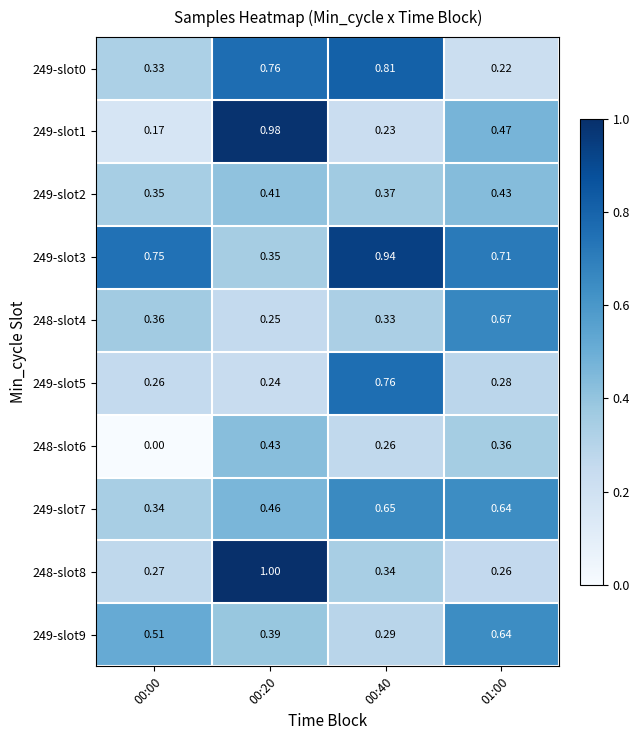

Which series has the largest total across all categories?

249-slot3